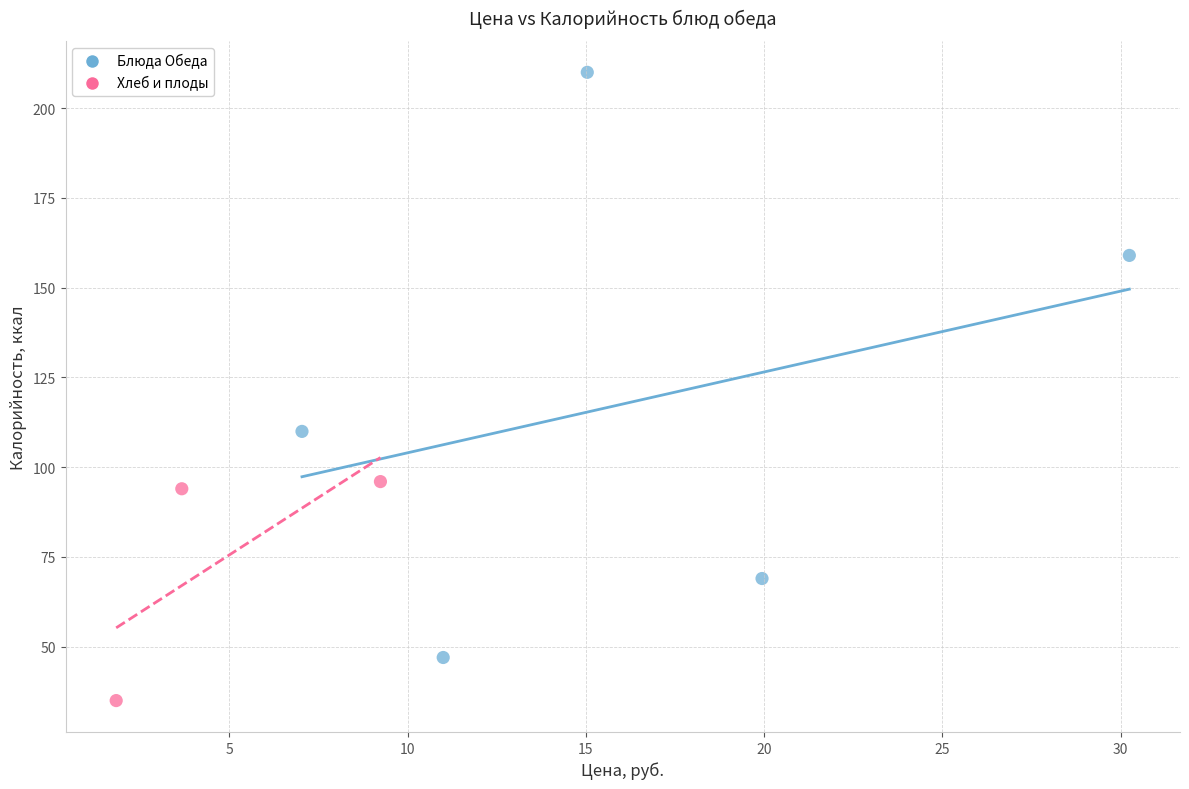

Which series has the largest Y range (max minus min)?

Блюда Обеда